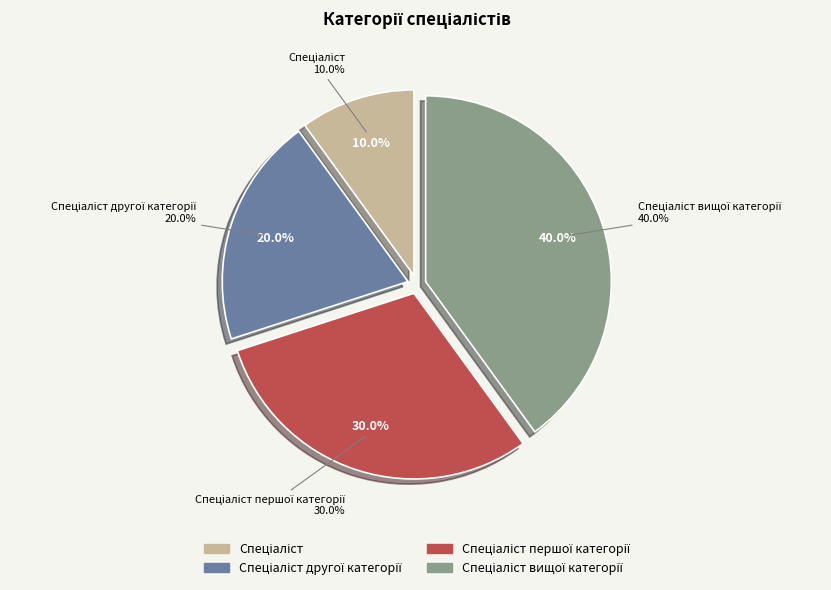

To the nearest percent, what is the average slice percentage?

25%